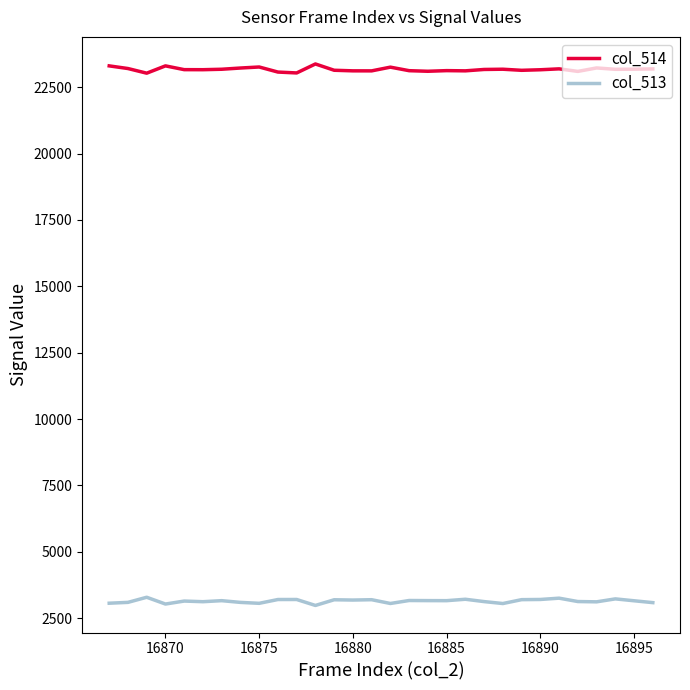

List the series in order of their overall mean, highest first.

col_514, col_513